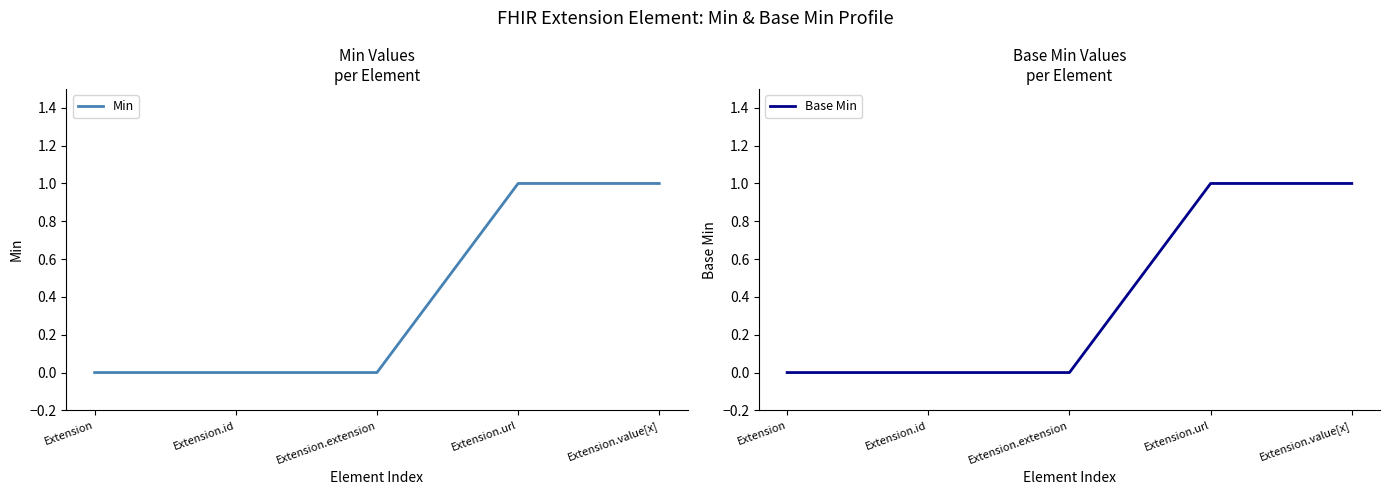

At which category does the chart reach its minimum across all series?

Extension